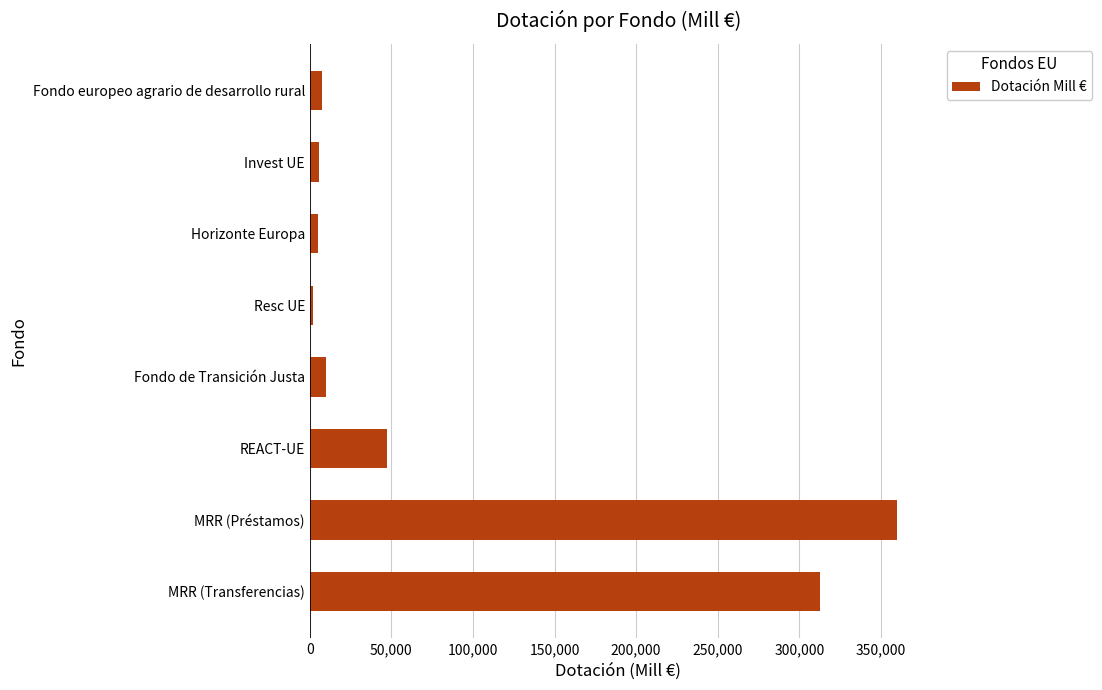

What is the average value?

93750